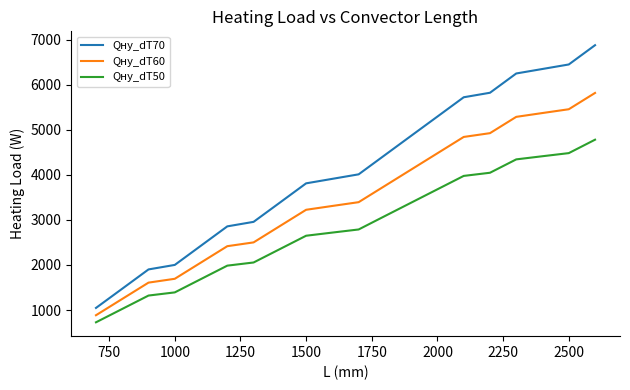

Count the number of data series in this chart.

3